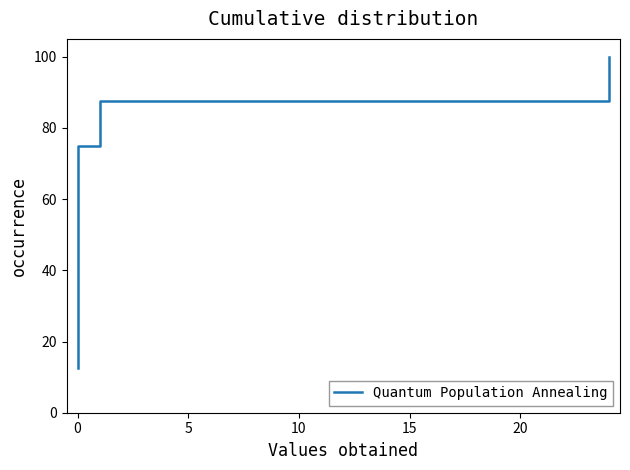

Does the chart display data point markers on the line(s)?

No